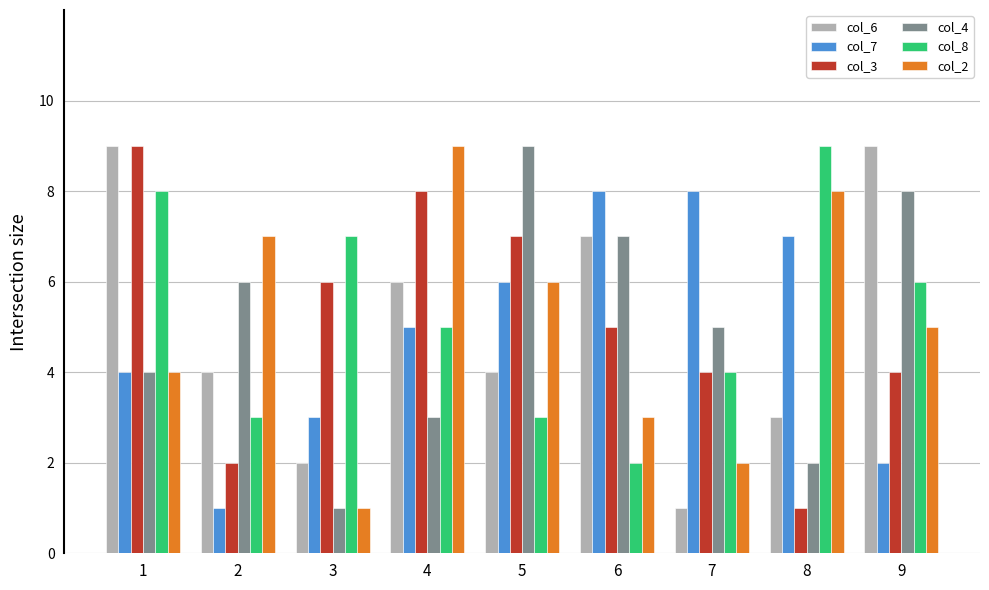

What is the difference between the maximum and minimum values in the col_4 series?

8